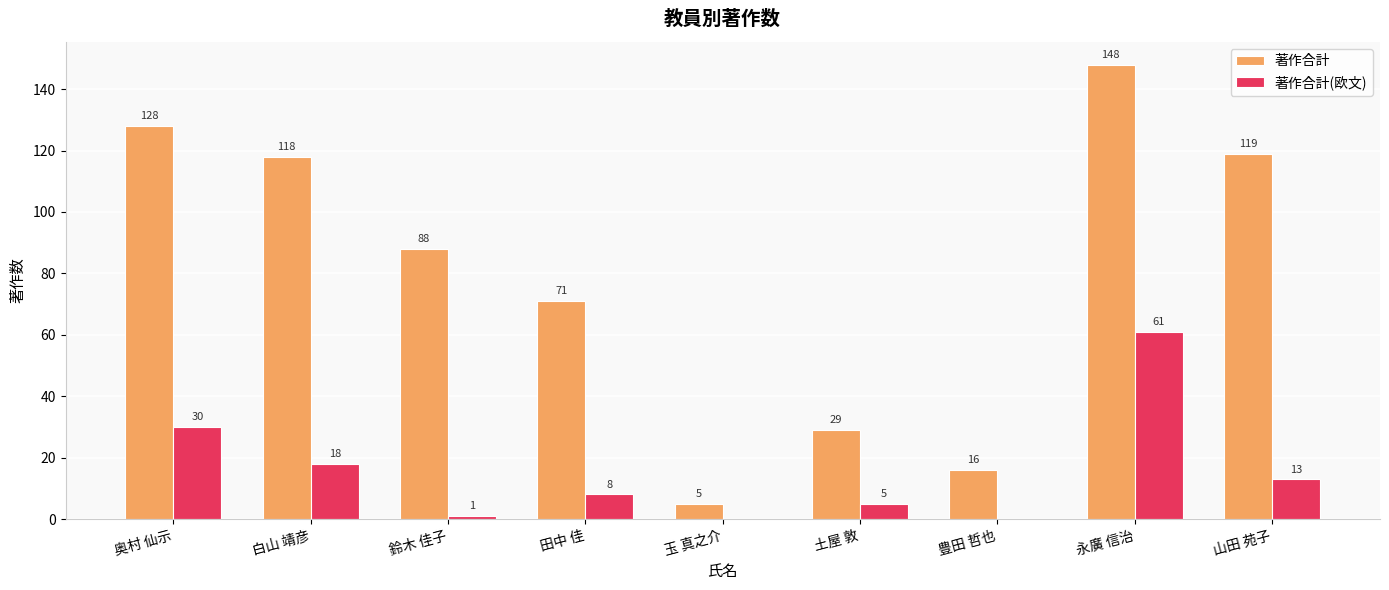

Which series has the largest total across all categories?

著作合計